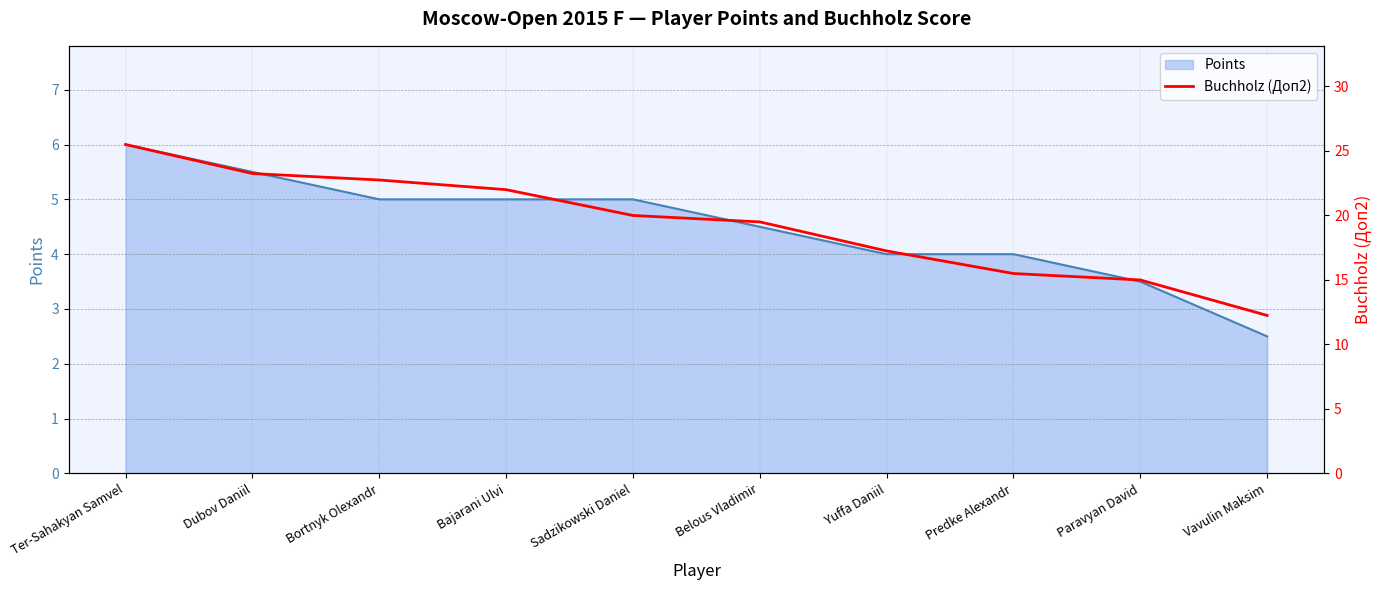

List the labels in order of Points value, smallest first.

Vavulin Maksim, Paravyan David, Yuffa Daniil, Predke Alexandr, Belous Vladimir, Bortnyk Olexandr, Bajarani Ulvi, Sadzikowski Daniel, Dubov Daniil, Ter-Sahakyan Samvel